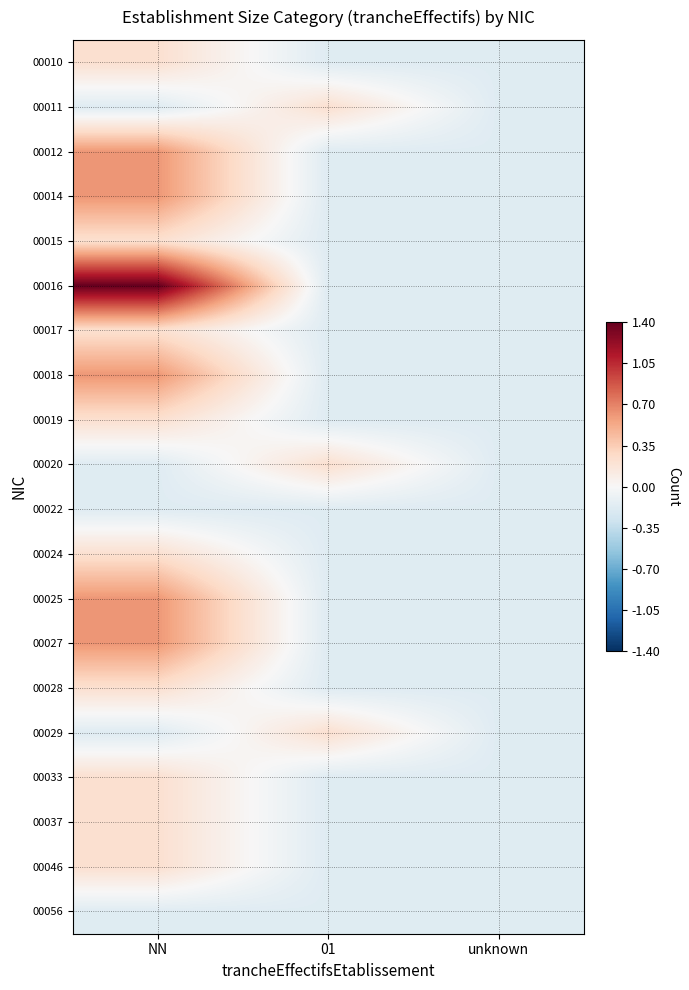

What is the spread (max minus min) of values at 01?

0.4